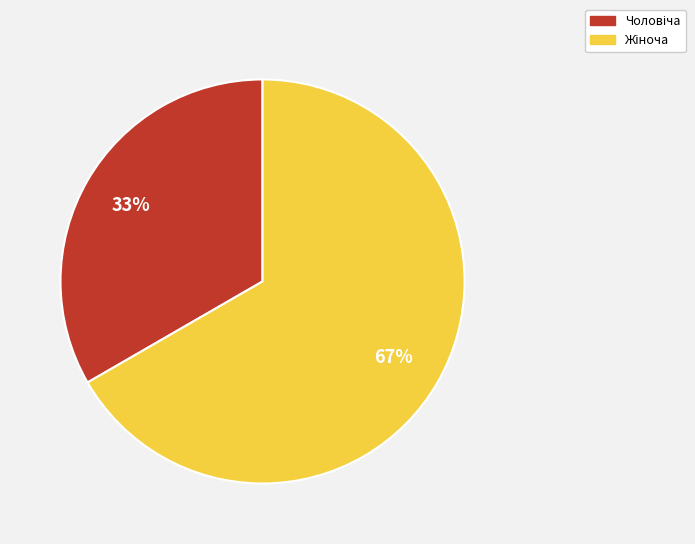

Does any single category account for the majority?

Yes